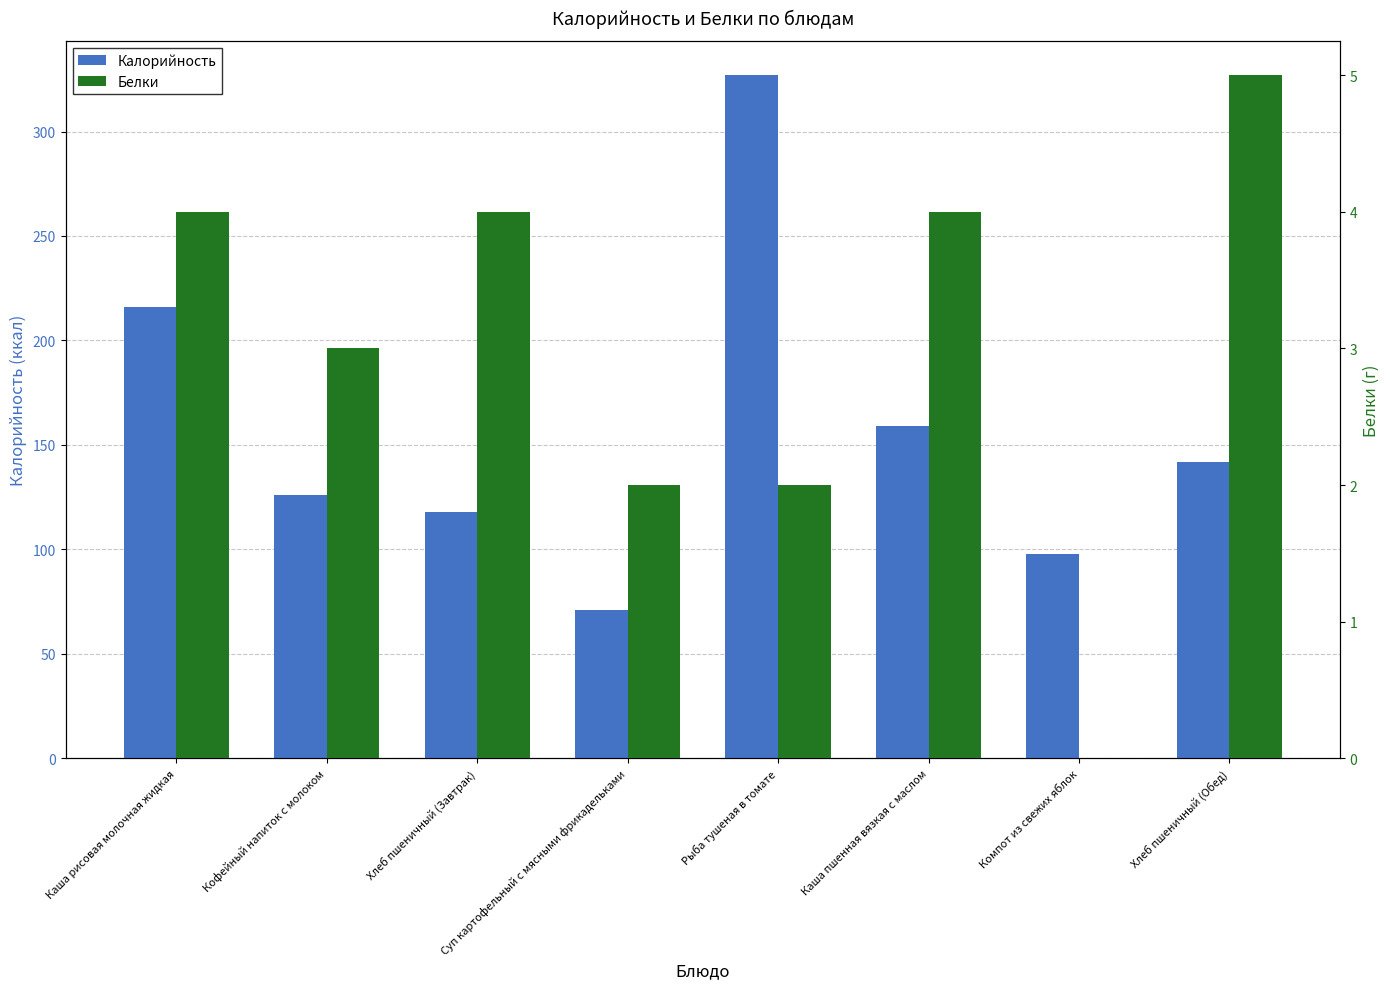

At which label does Белки reach its minimum?

Компот из свежих яблок